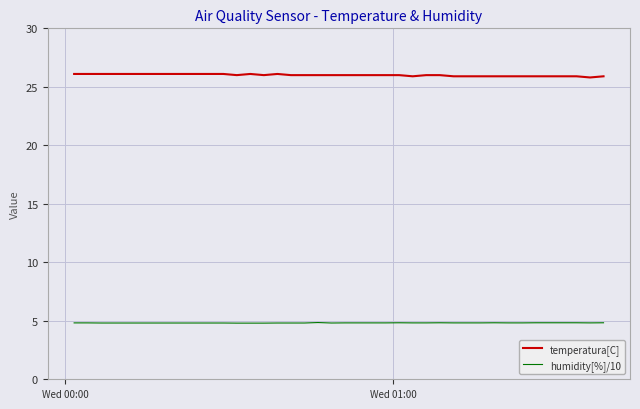

True or false: humidity[%]/10 and temperatura[C] intersect in this chart.

False